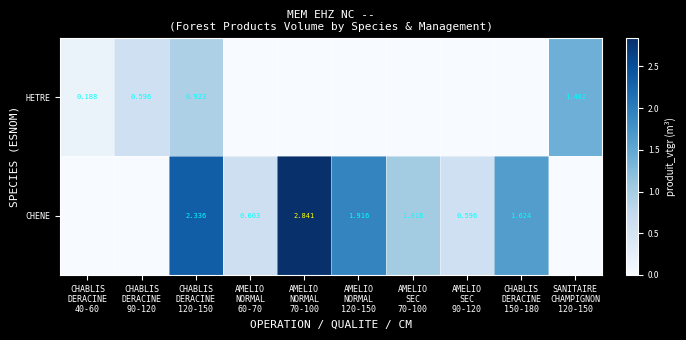

Rank the series by their average value, from highest to lowest.

CHENE, HETRE